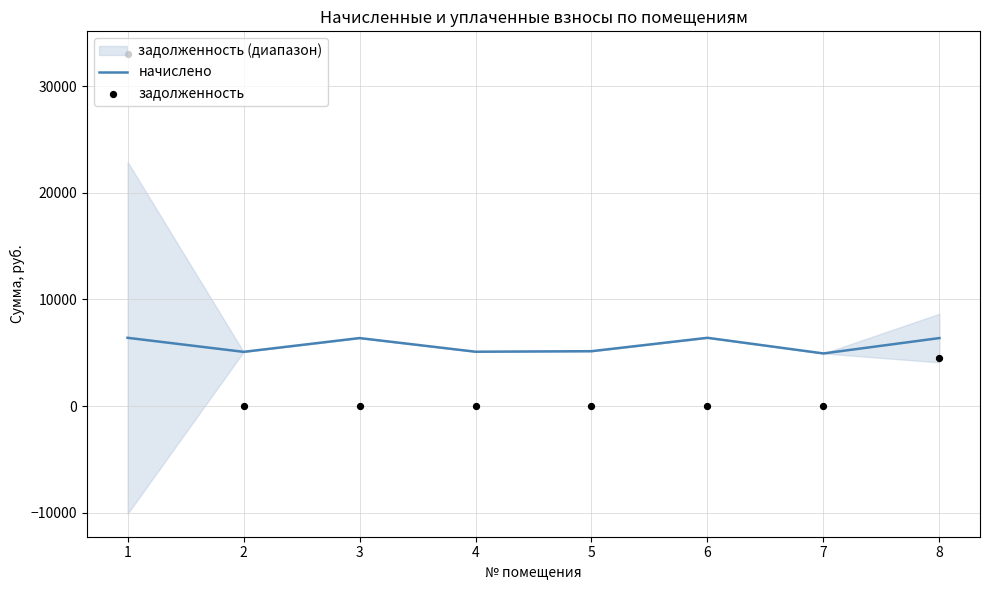

Which series reaches the maximum Y coordinate?

задолженность